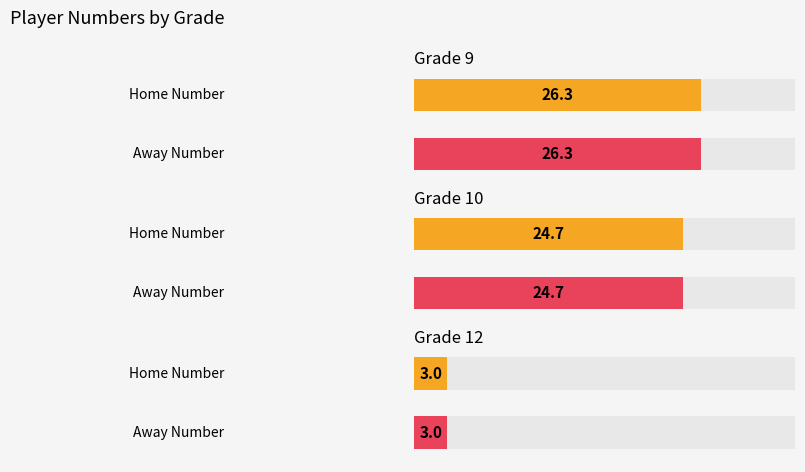

Where is Away Number nearest to the value 17?

10